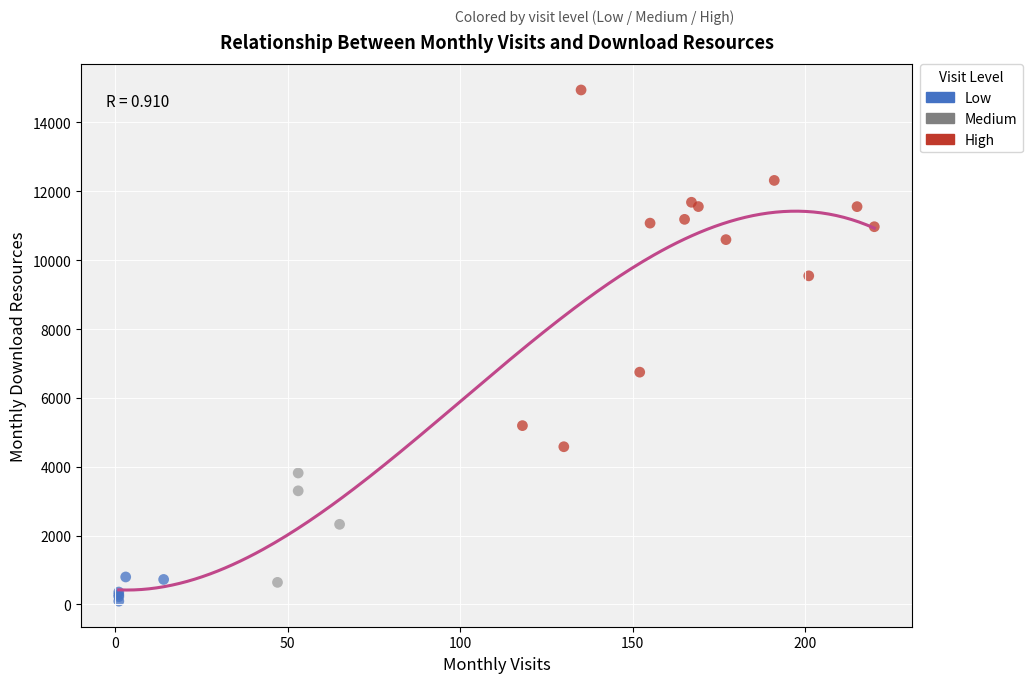

Which series contains the highest Y value?

High